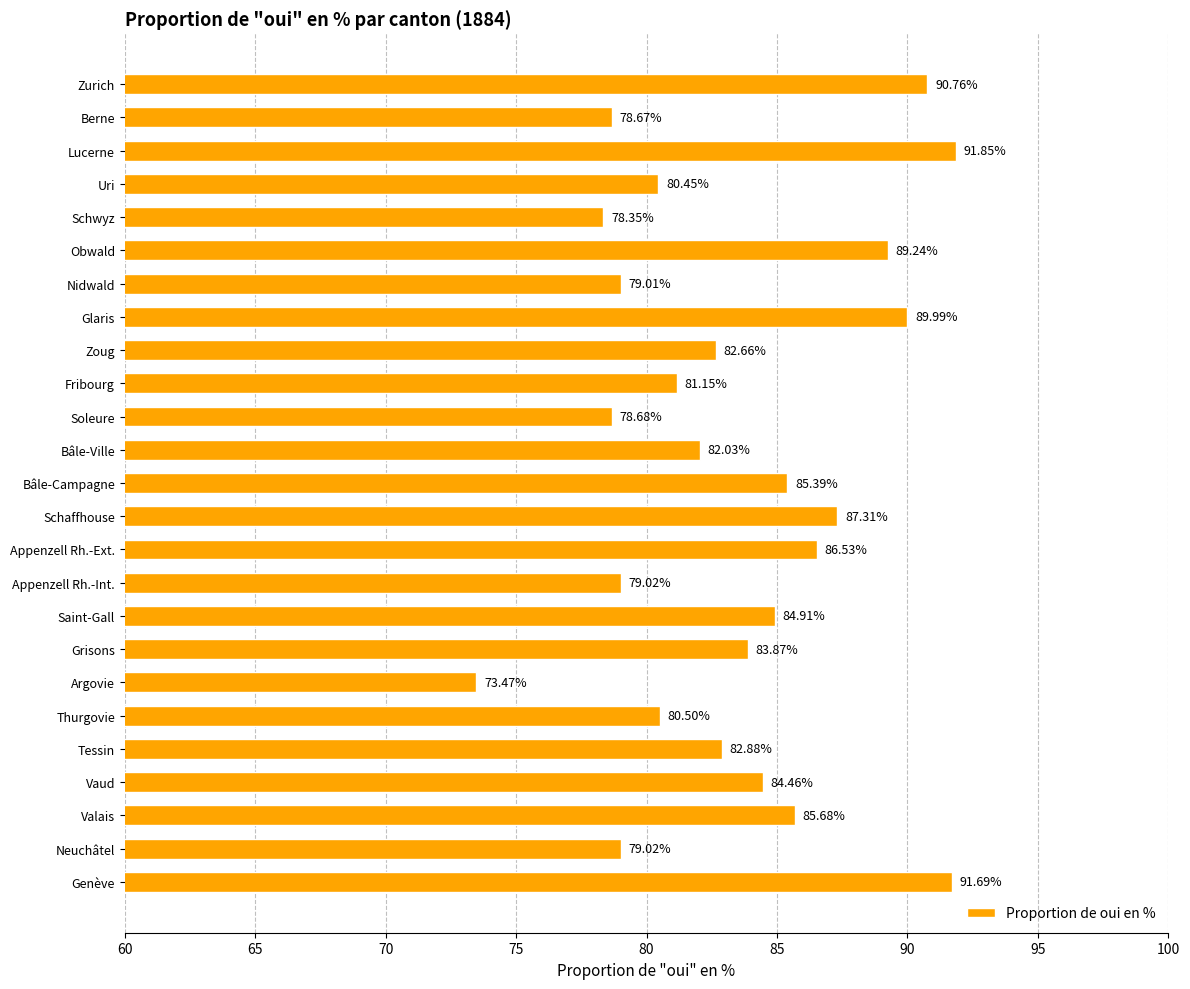

What is the sum of all values?

2087.6